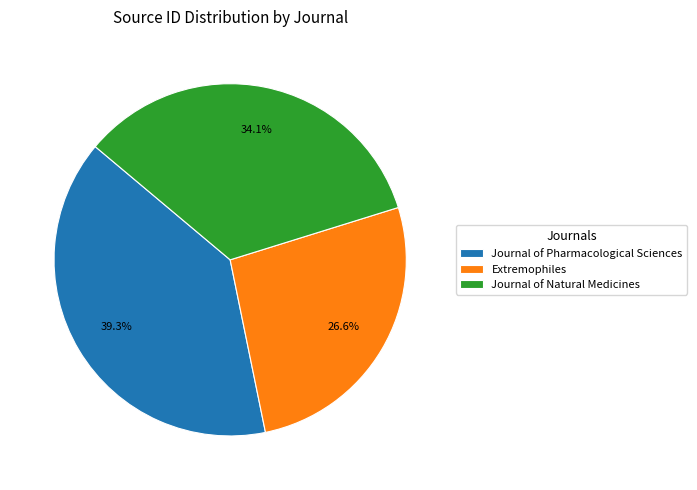

True or false: Extremophiles accounts for 17% of the total.

False